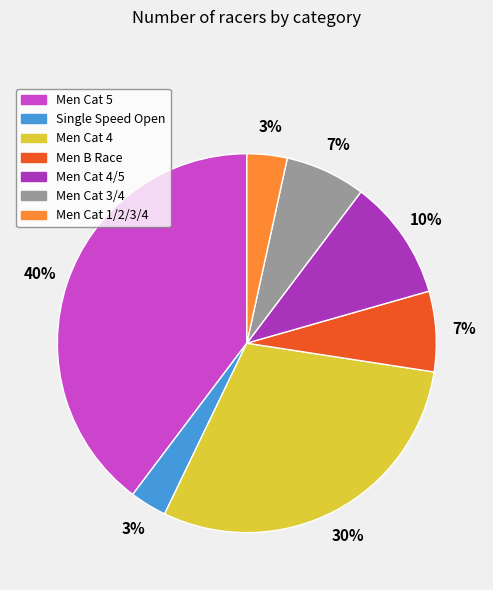

To the nearest percent, what is the average slice percentage?

14%